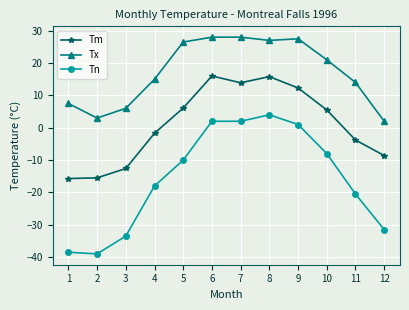

Rank the series at 10 from lowest to highest value.

Tn, Tm, Tx